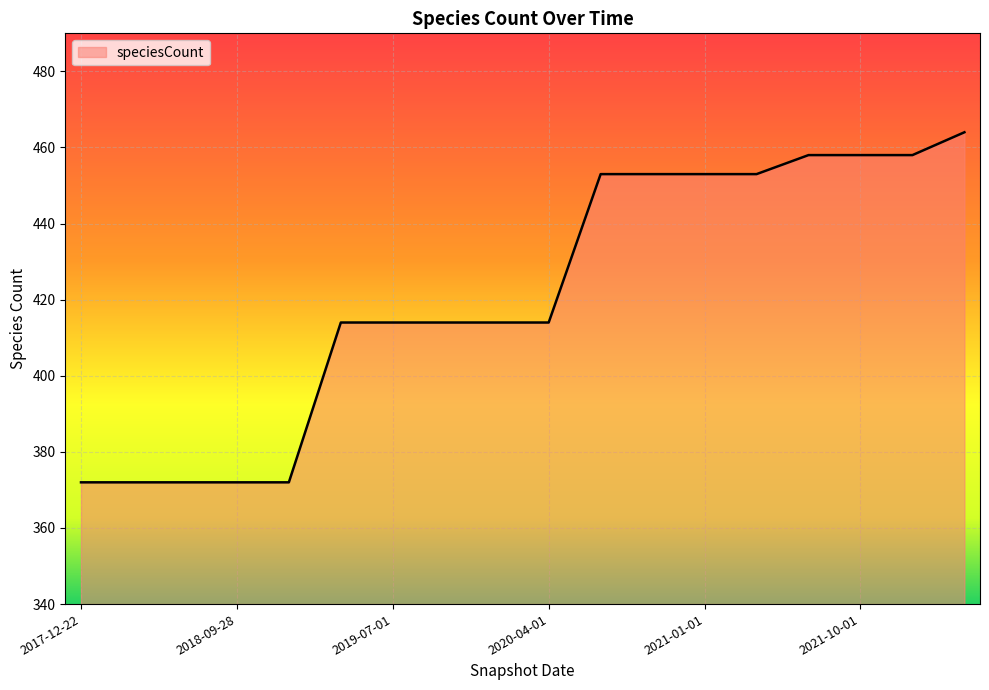

What is the greatest value displayed?

464